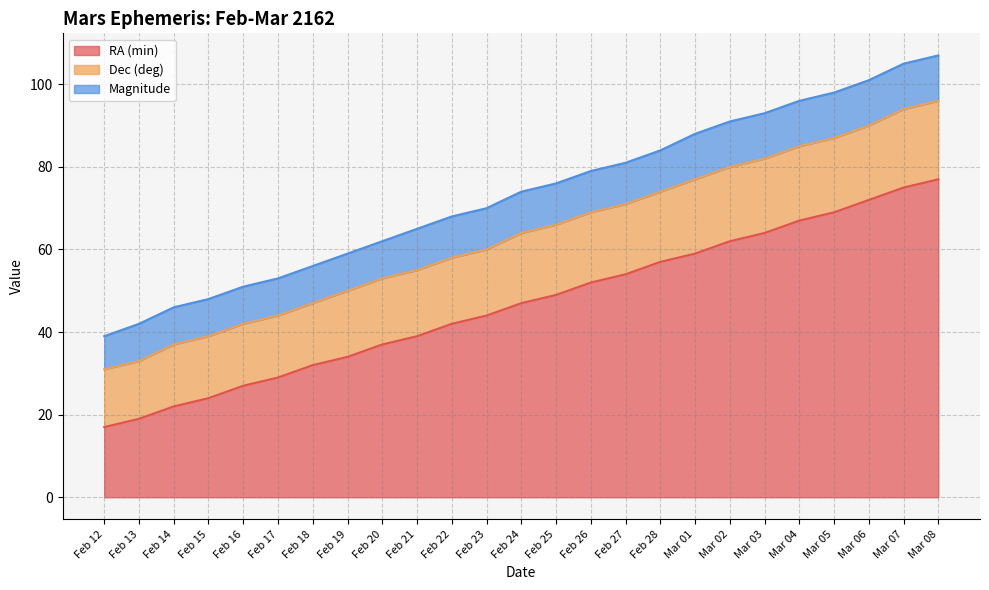

Does the chart display data point markers on the line(s)?

No